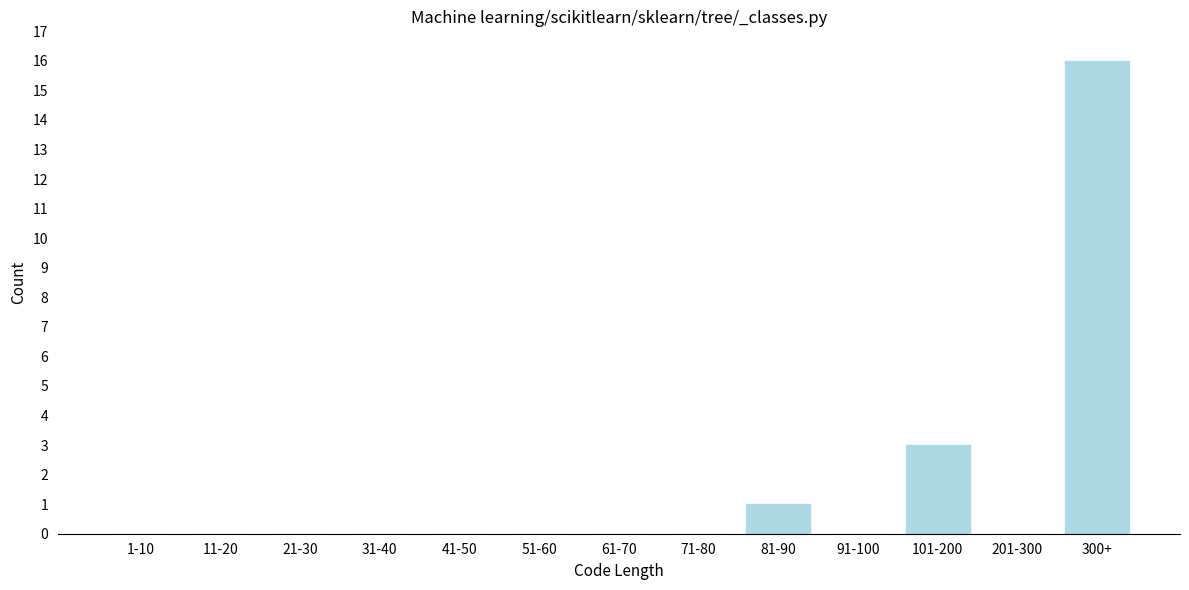

Reading right to left, extract all data points from this chart.

300+=16	201-300=0	101-200=3	91-100=0	81-90=1	71-80=0	61-70=0	51-60=0	41-50=0	31-40=0	21-30=0	11-20=0	1-10=0